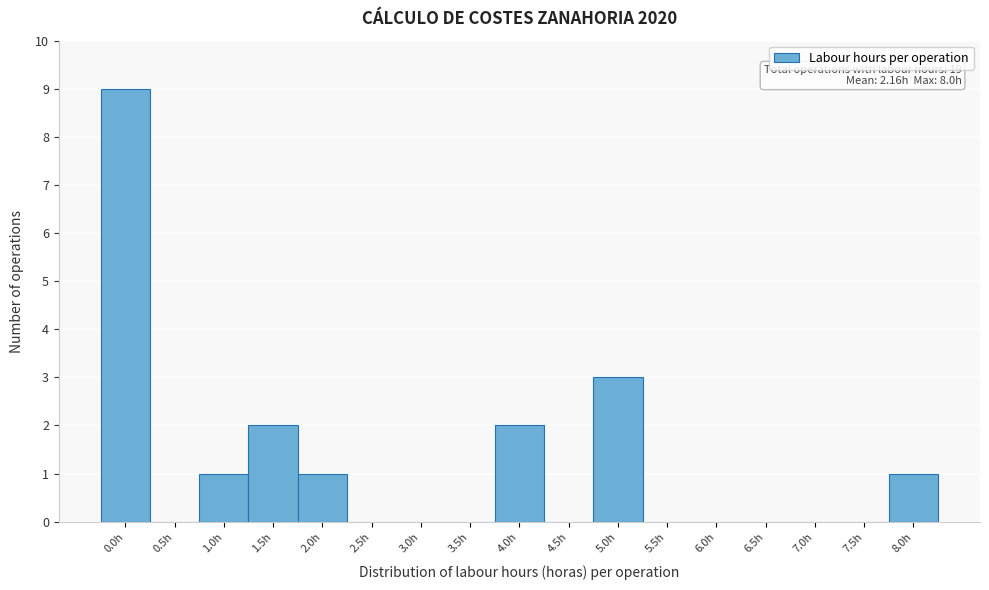

What is the change in value from 2.5h to 4.0h?

+2